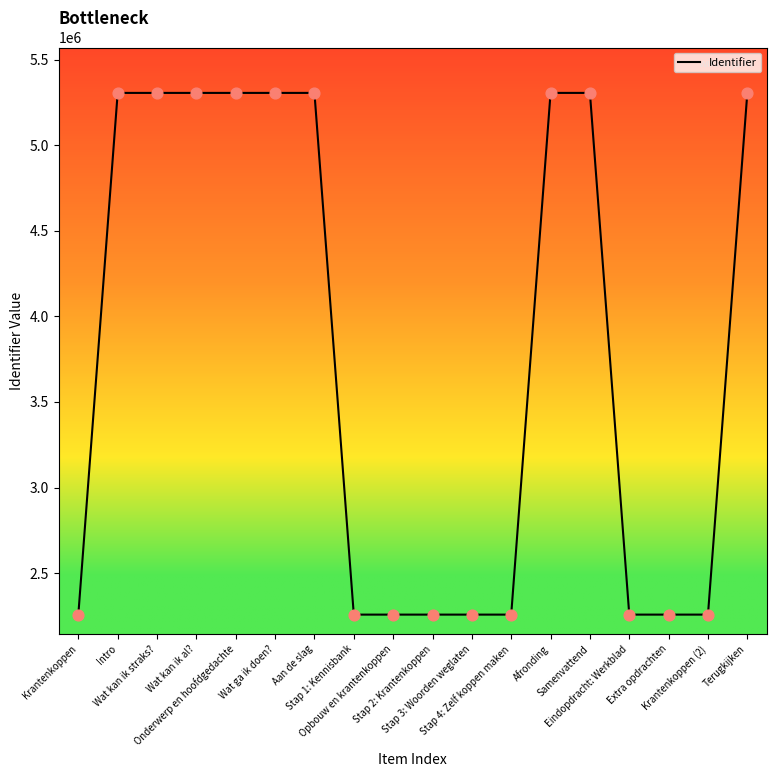

Approximately how many times larger is the value at Krantenkoppen (2) compared to Stap 4: Zelf koppen maken?

1.0